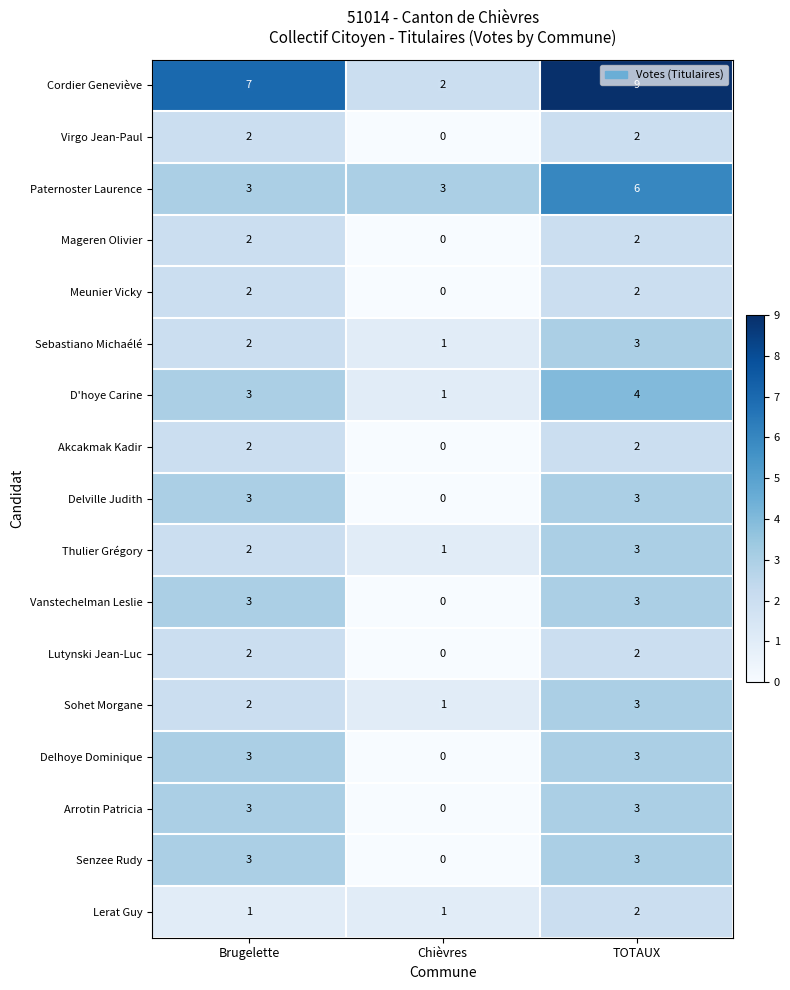

At which category is the sum across all series the highest?

TOTAUX